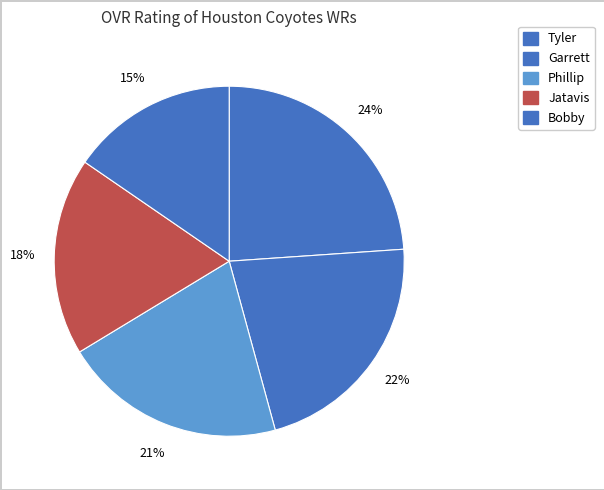

Rank the categories by value from highest to lowest.

Tyler, Garrett, Phillip, Jatavis, Bobby